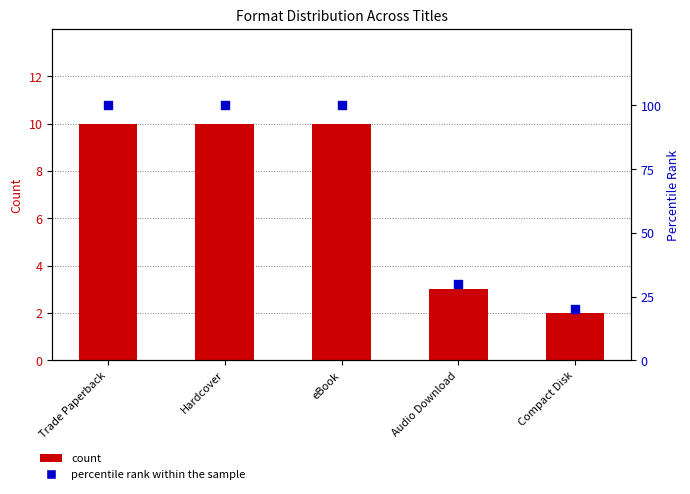

Which series has the widest spread of Y values?

percentile rank within the sample